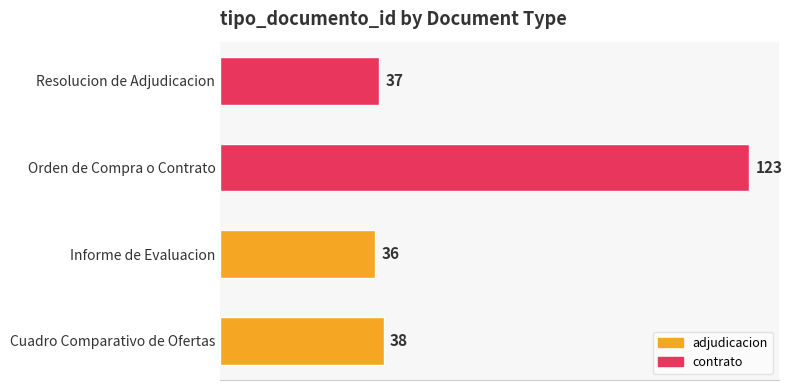

At which category does the chart reach its minimum across all series?

Informe de Evaluacion